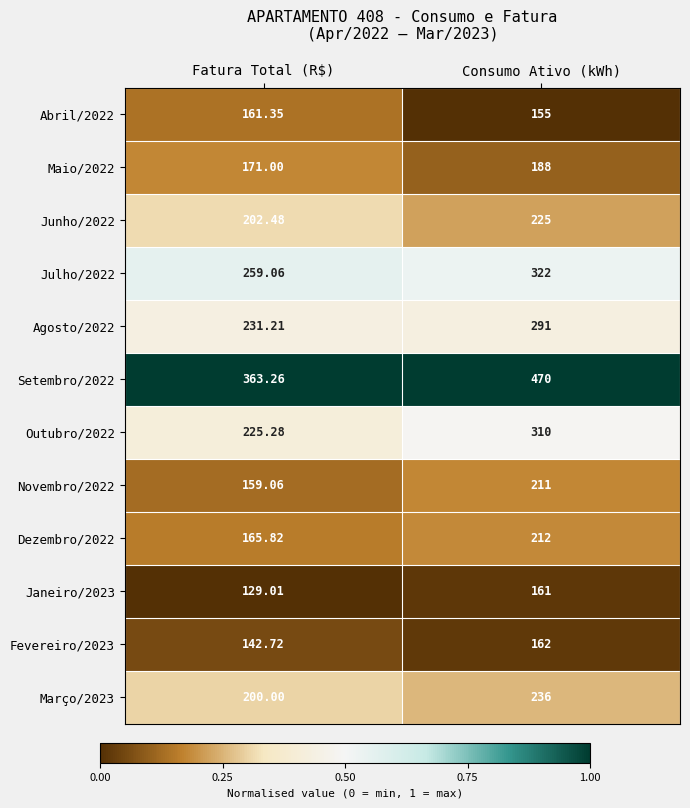

Which label corresponds to the largest value in the chart?

Consumo Ativo (kWh)